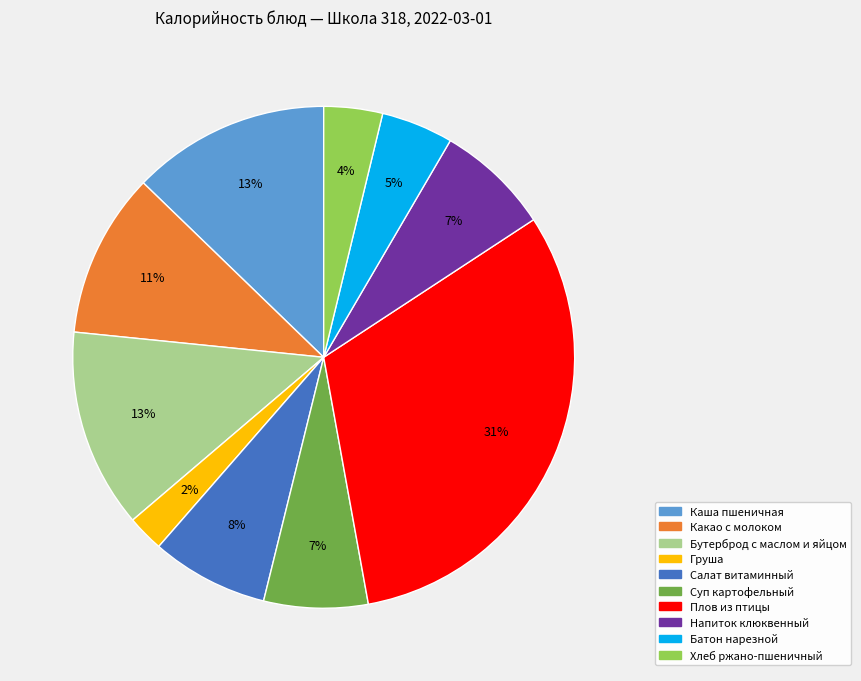

Is there a majority slice in this chart?

No